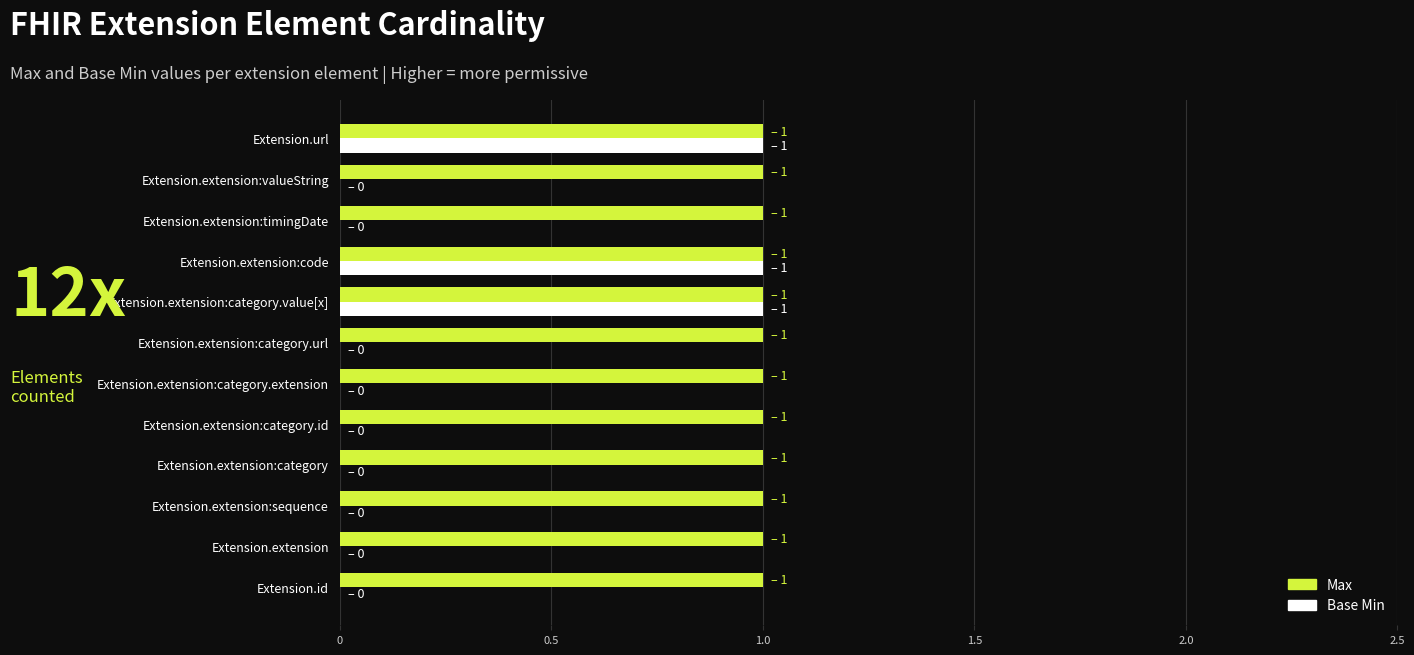

How many data points does each series have?

12